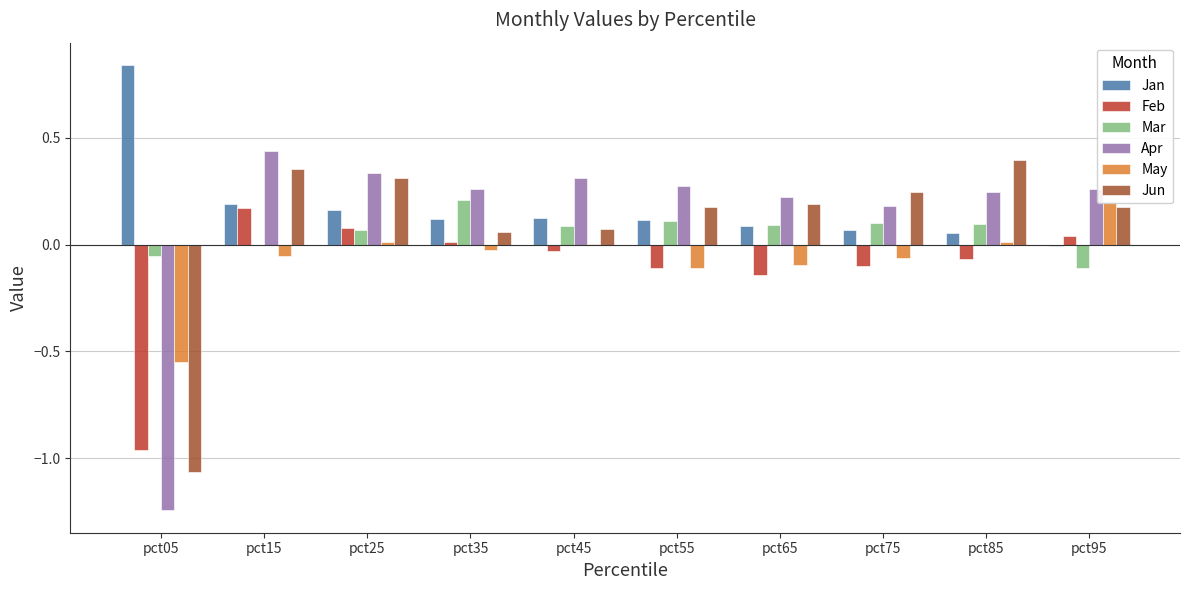

At which category is the sum across all series the highest?

pct15